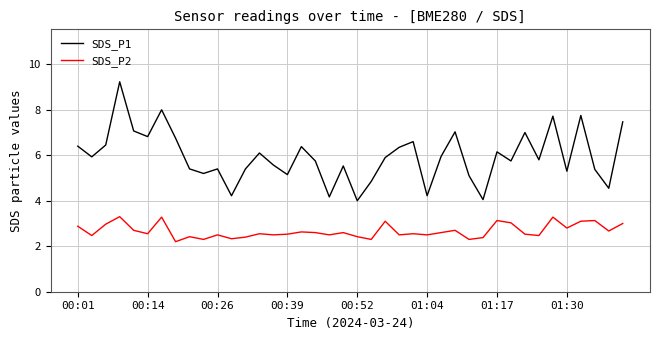

At how many categories does at least one series exceed 3?

40